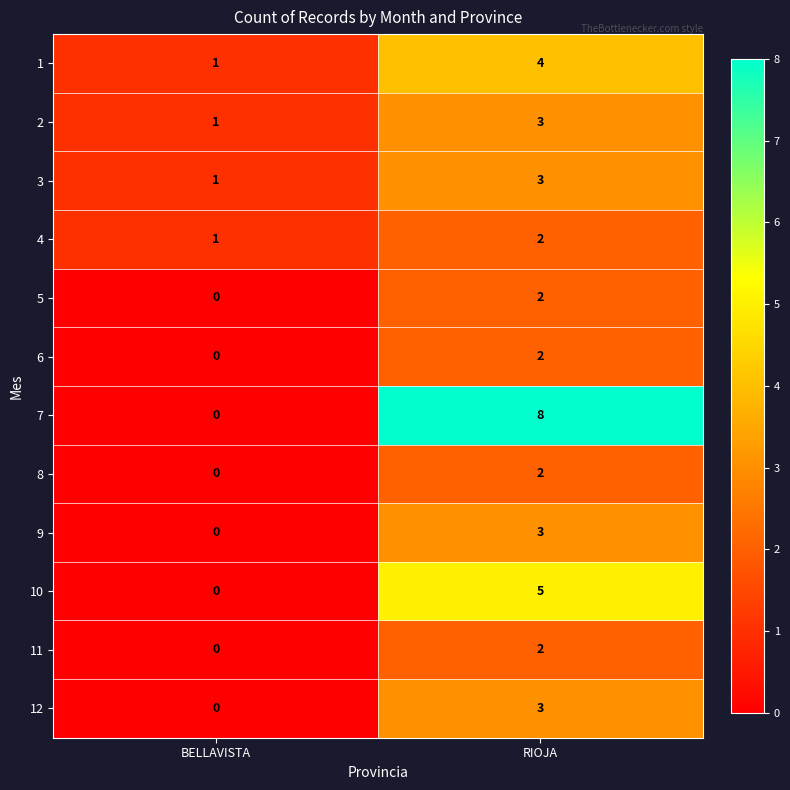

How many distinct data groups are displayed?

12